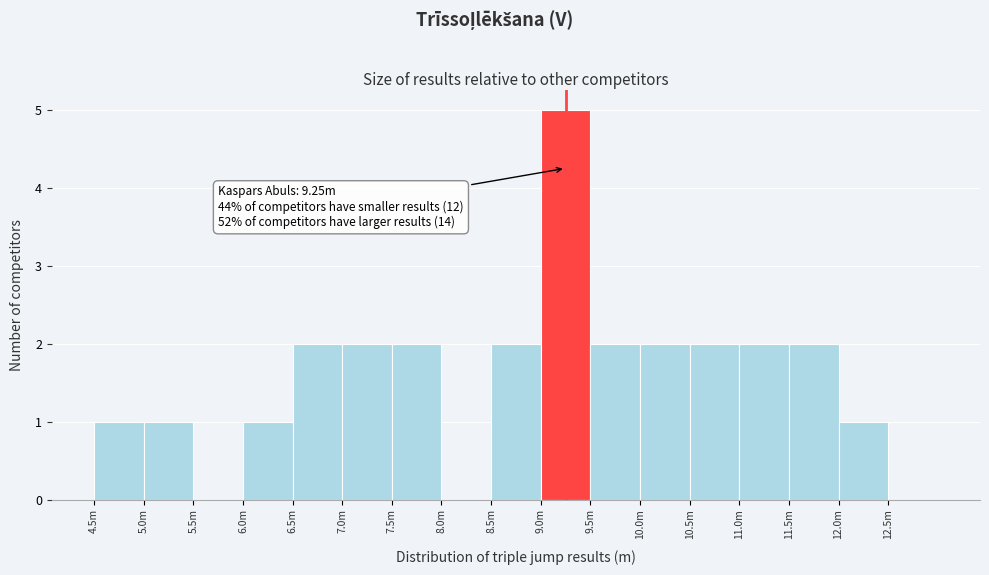

Reading right to left, what are all the values shown in this chart?

12.5m=0	12.0m=1	11.5m=2	11.0m=2	10.5m=2	10.0m=2	9.5m=2	9.0m=5	8.5m=2	8.0m=0	7.5m=2	7.0m=2	6.5m=2	6.0m=1	5.5m=0	5.0m=1	4.5m=1